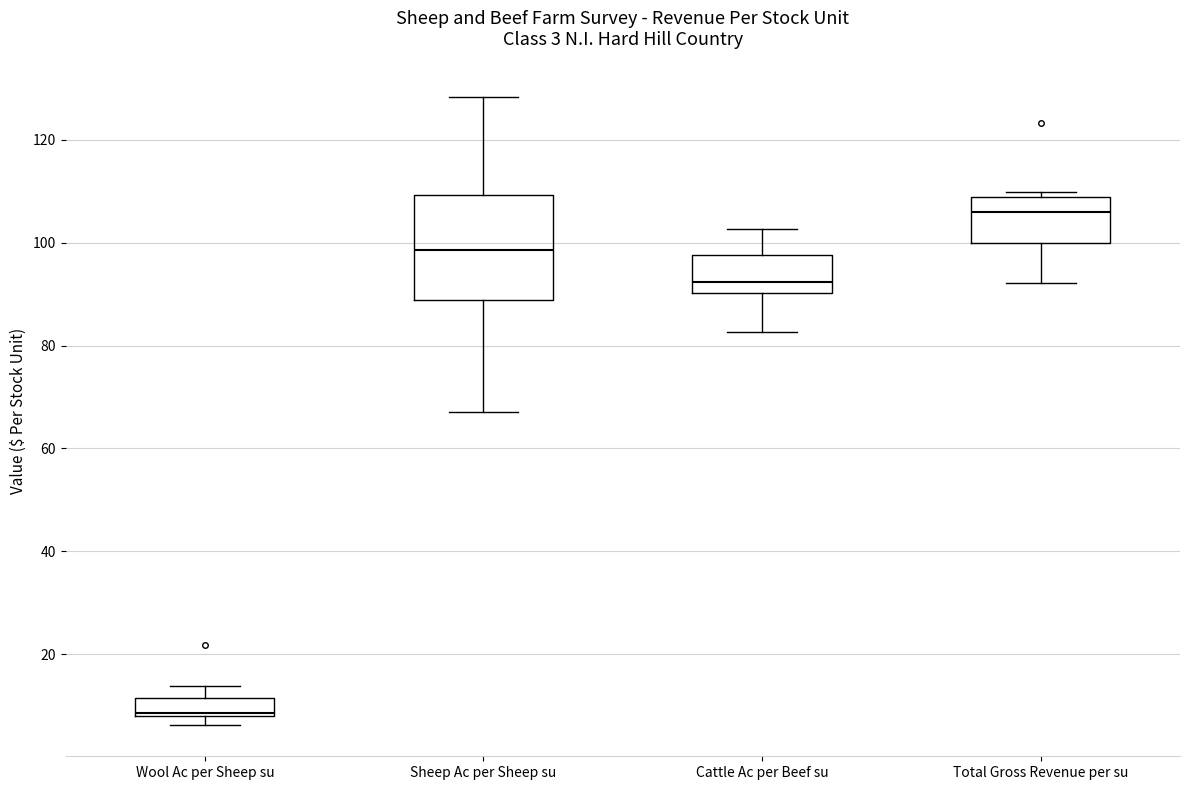

Which box's median line is the highest?

Total Gross Revenue per su